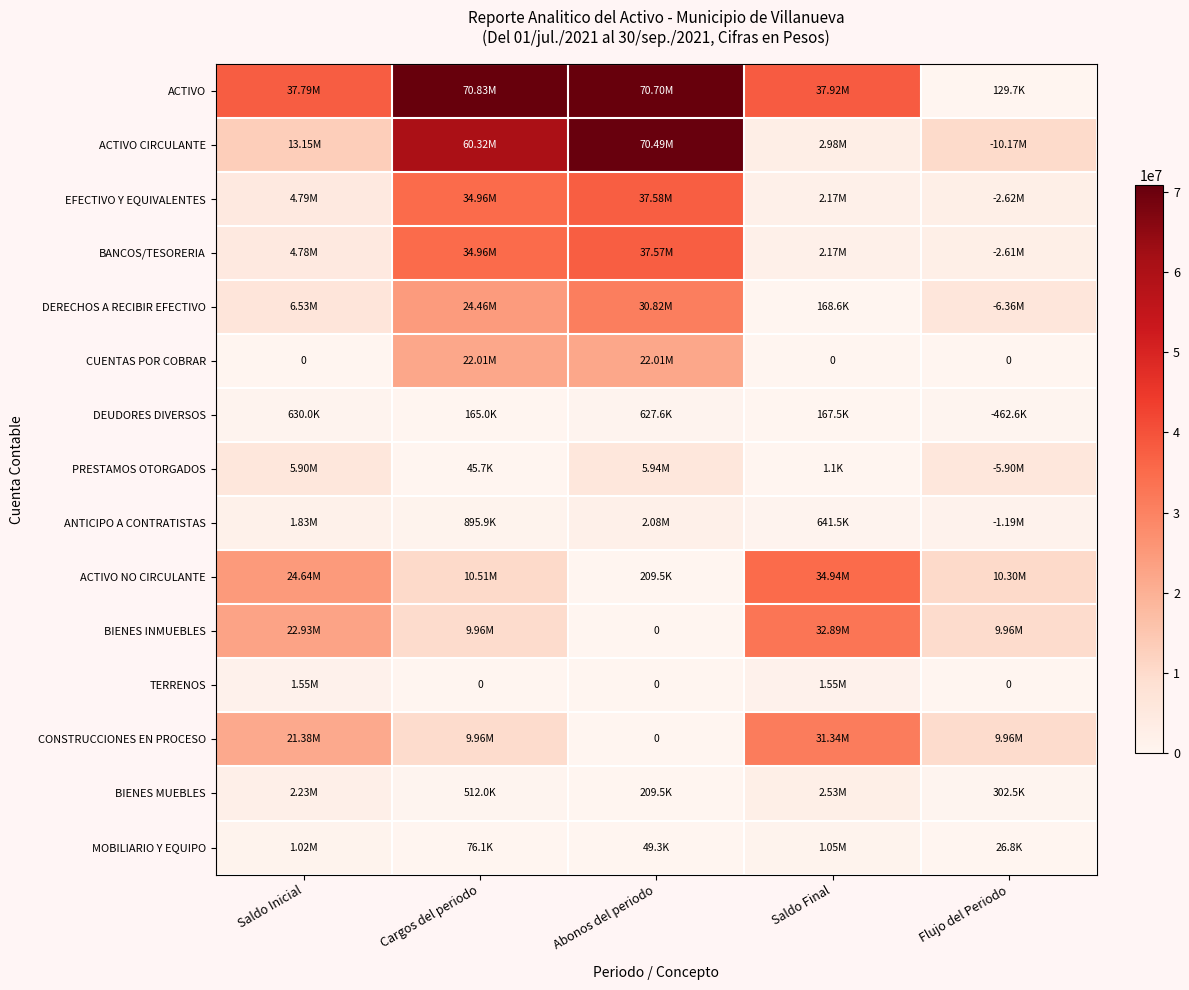

Which has a higher value, Saldo Final or Abonos del periodo?

Abonos del periodo